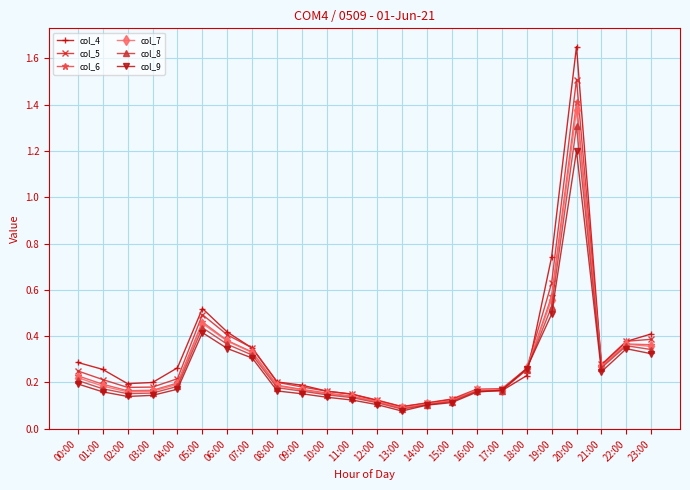

At how many categories does at least one series exceed 0?

24